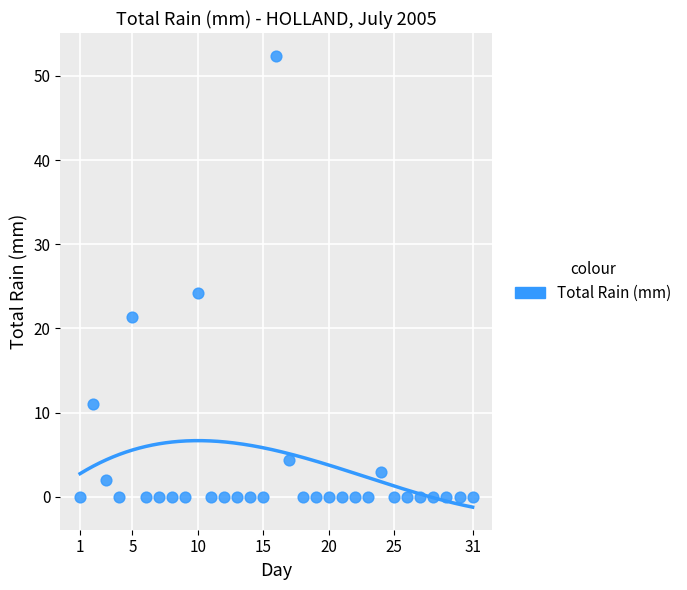

What is the range of Y values (max minus min)?

52.4